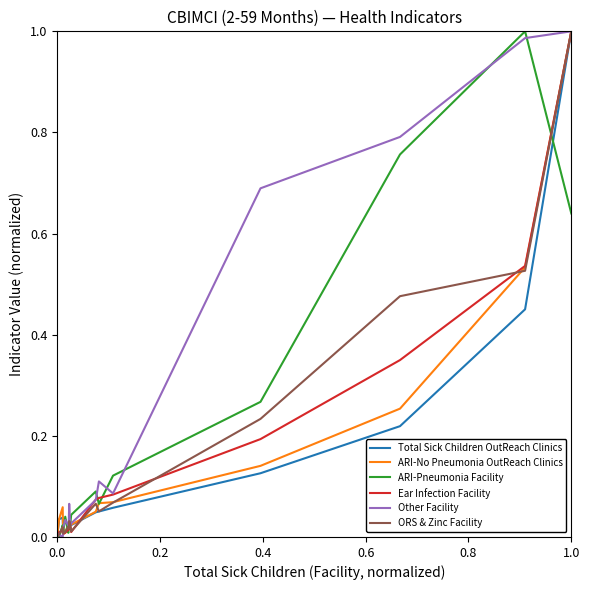

Which series has the largest total across all categories?

Other Facility